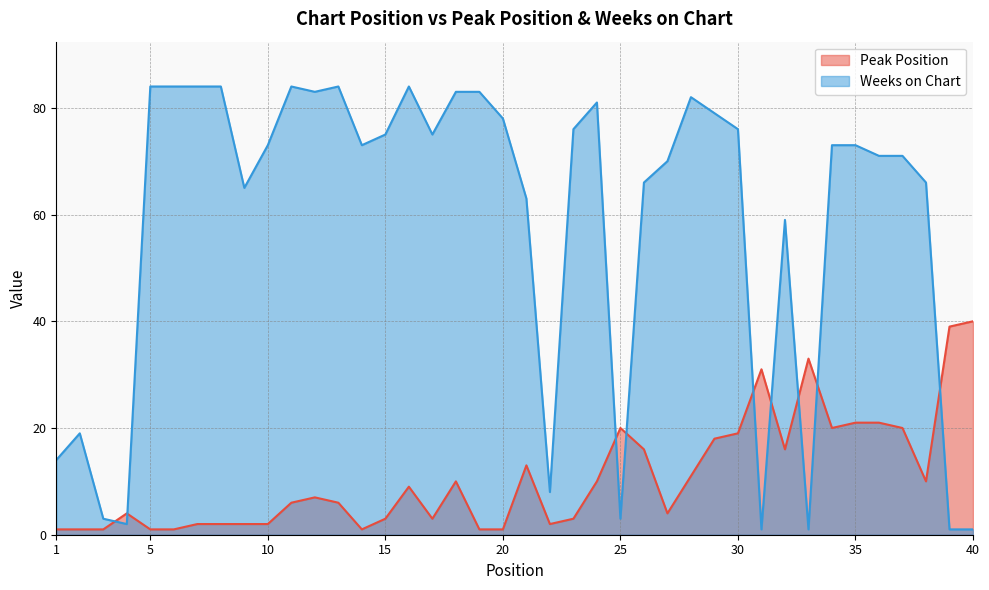

True or false: Peak Position and Weeks on Chart cross at least once.

True